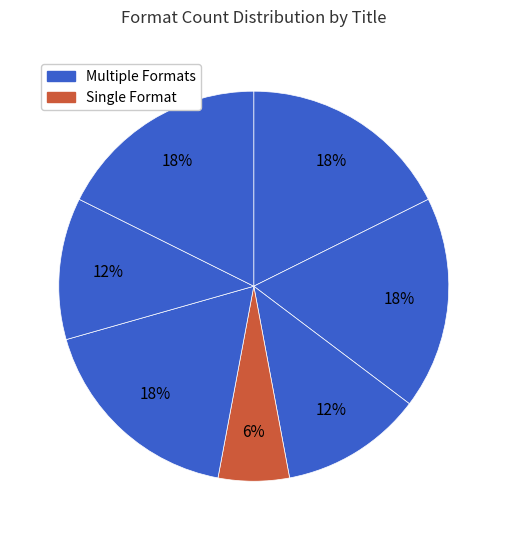

To the nearest percent, what is the average slice percentage?

14%